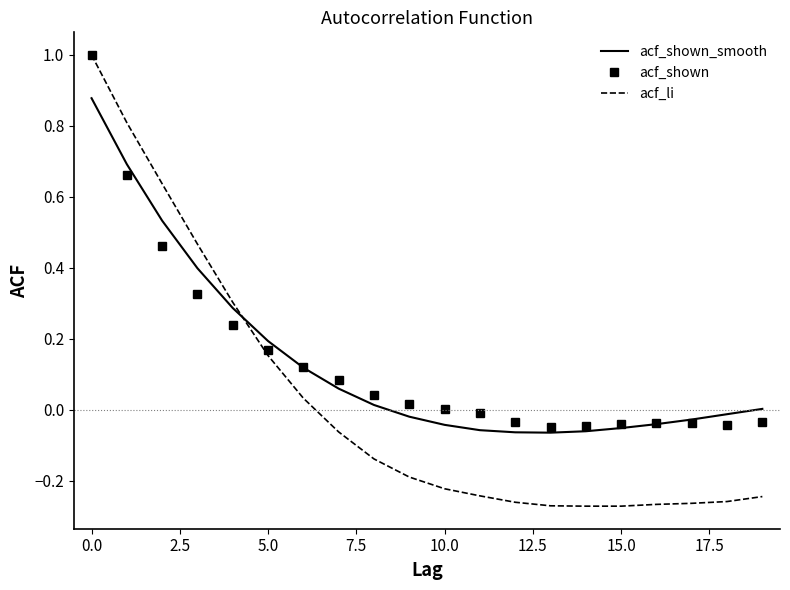

Which series has the largest range (max minus min)?

acf_li